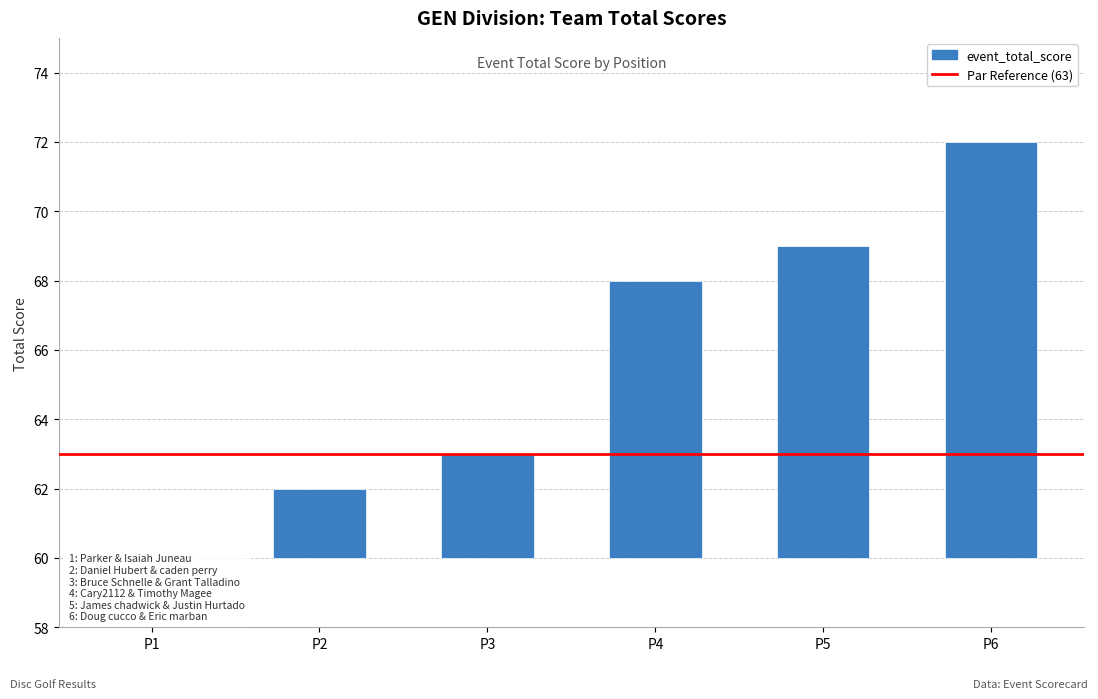

What position from the right is Parker & Isaiah Juneau?

6